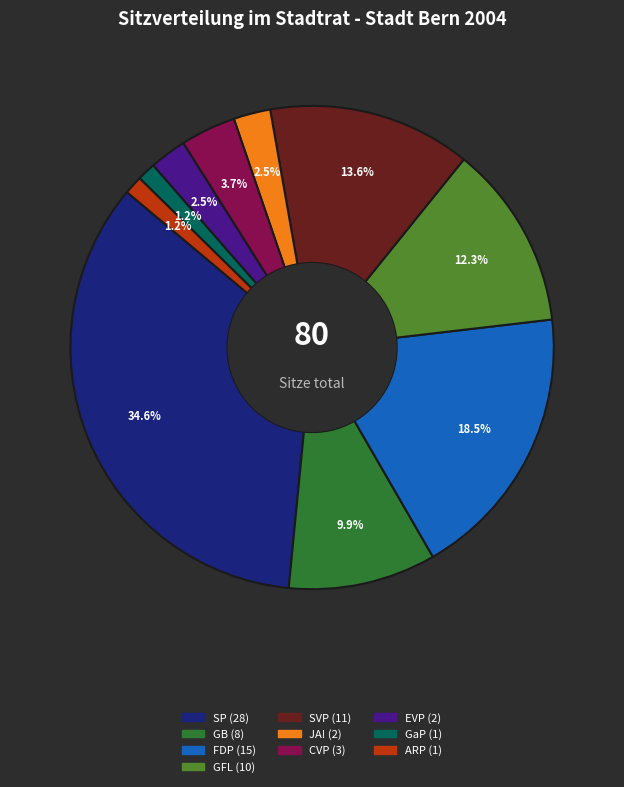

Count the number of slices in the pie.

10